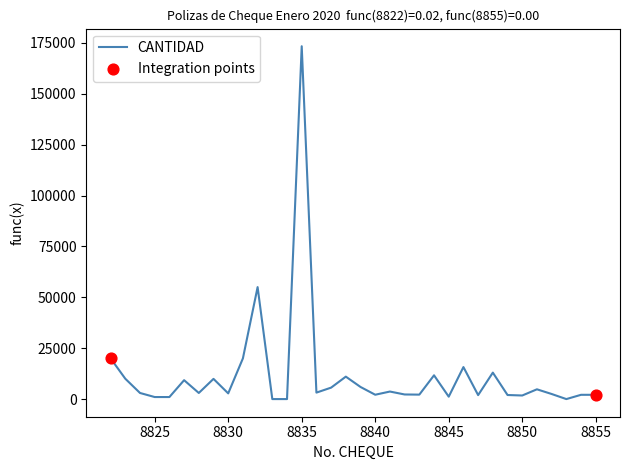

What is the difference between the maximum and minimum values?

173332.2